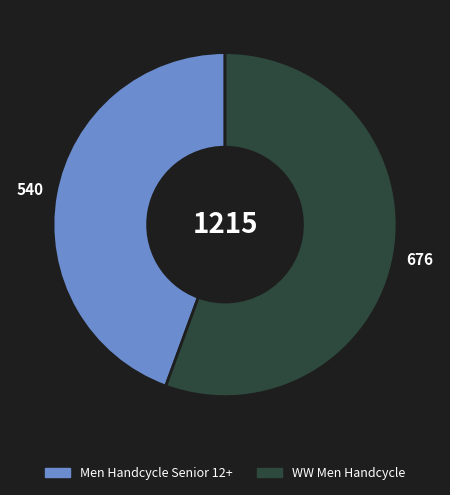

Is it true that WW Men Handcycle is 56% of the pie?

True